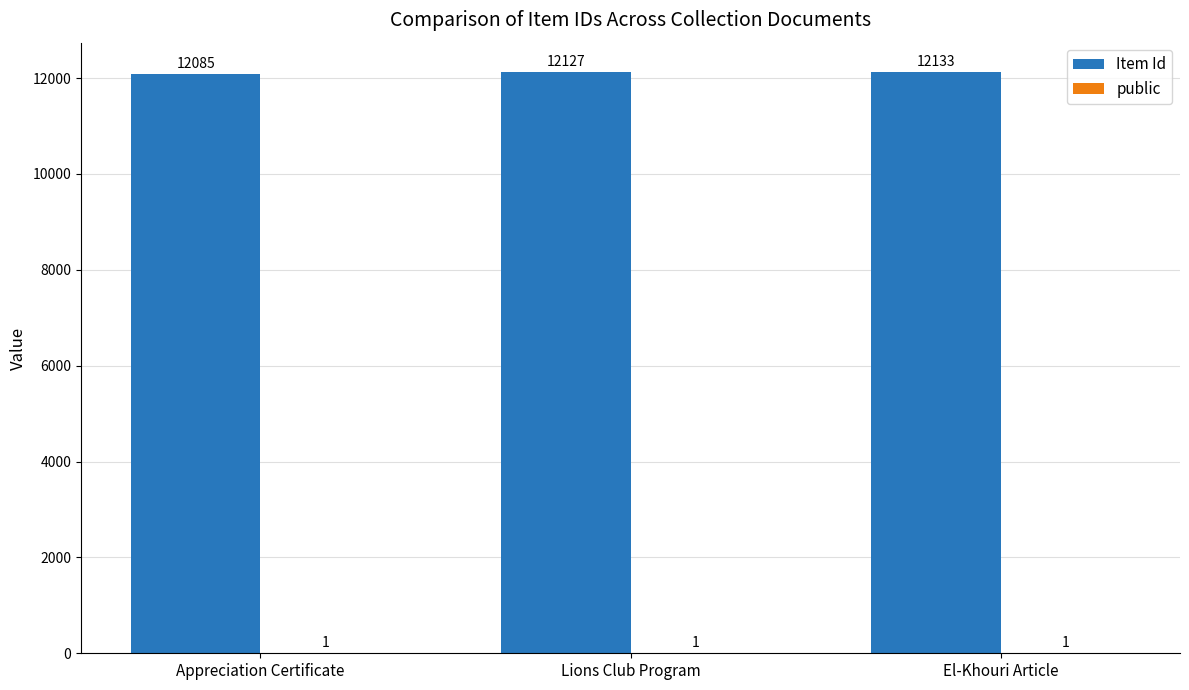

Which label corresponds to the largest value in the chart?

El-Khouri Article